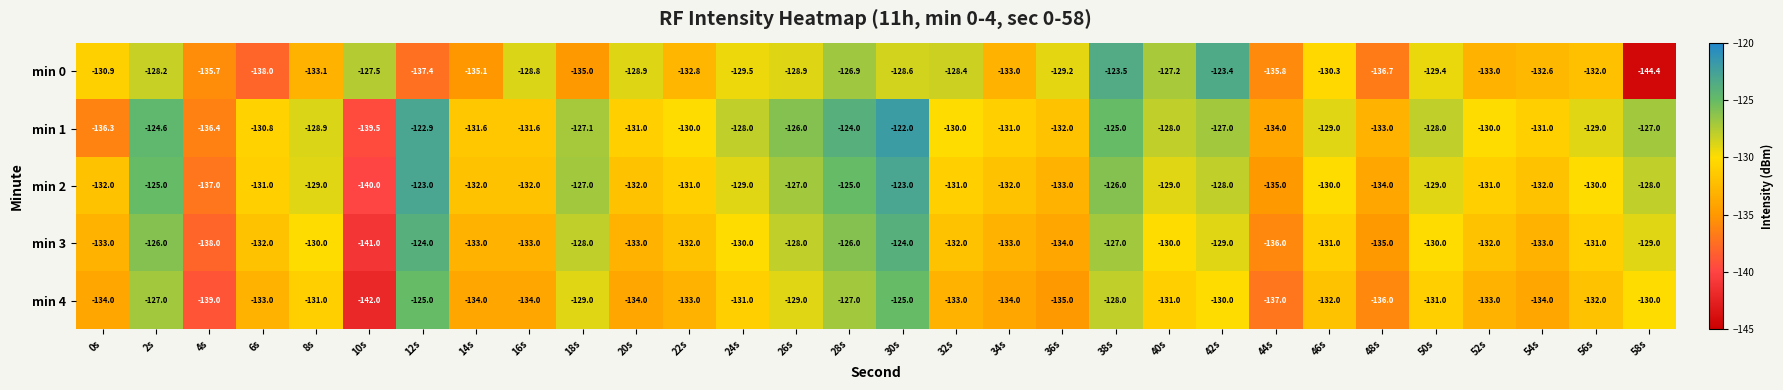

Which series has the widest spread of values?

min 0